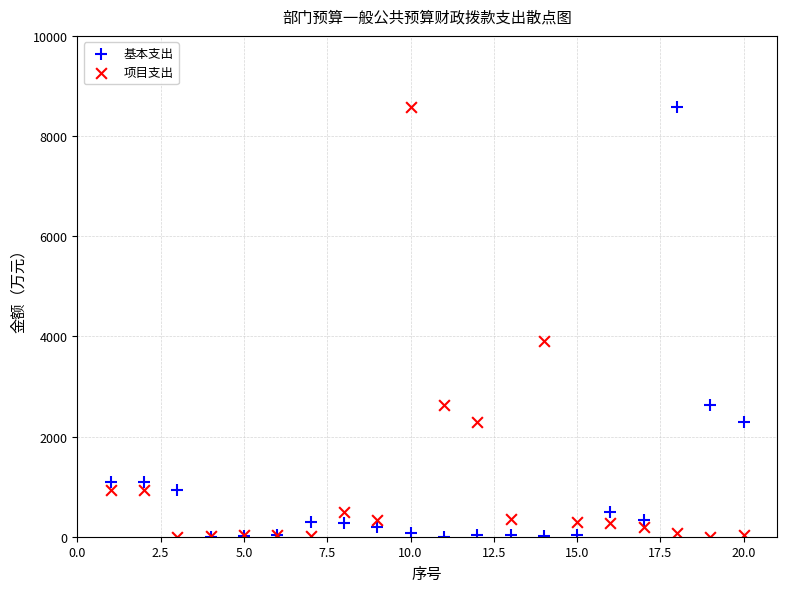

In the 基本支出 series, what Y value is closest to 4294?

2637.5